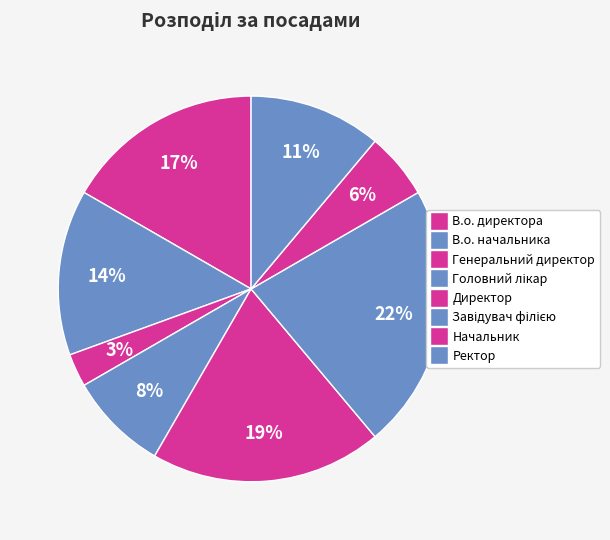

What percentage is the Начальник slice, to the nearest percent?

6%